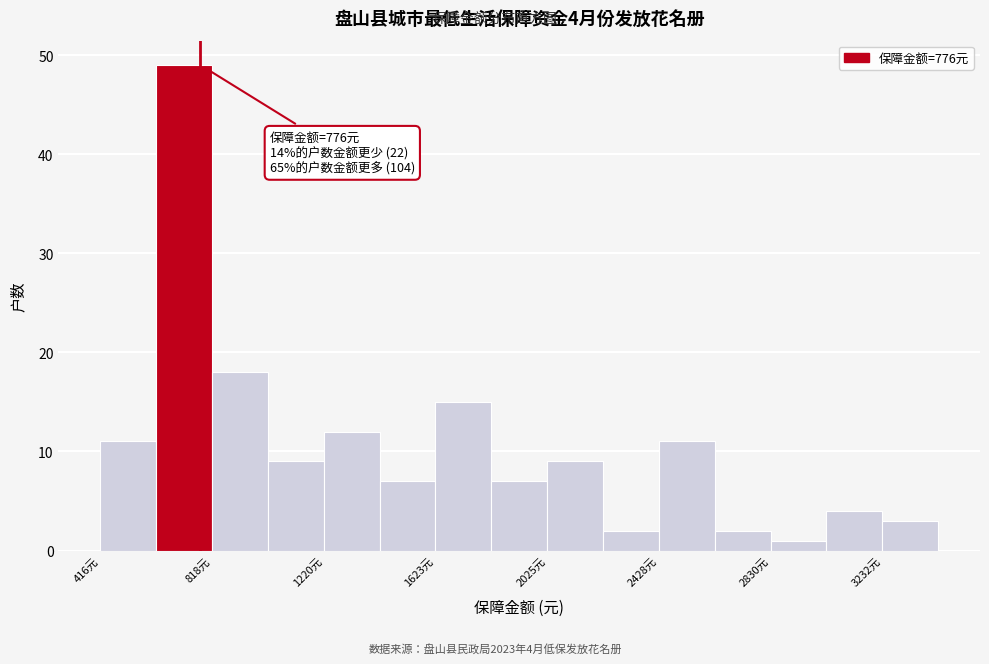

Over which range of the x-axis is the bar tallest?

600 to 800